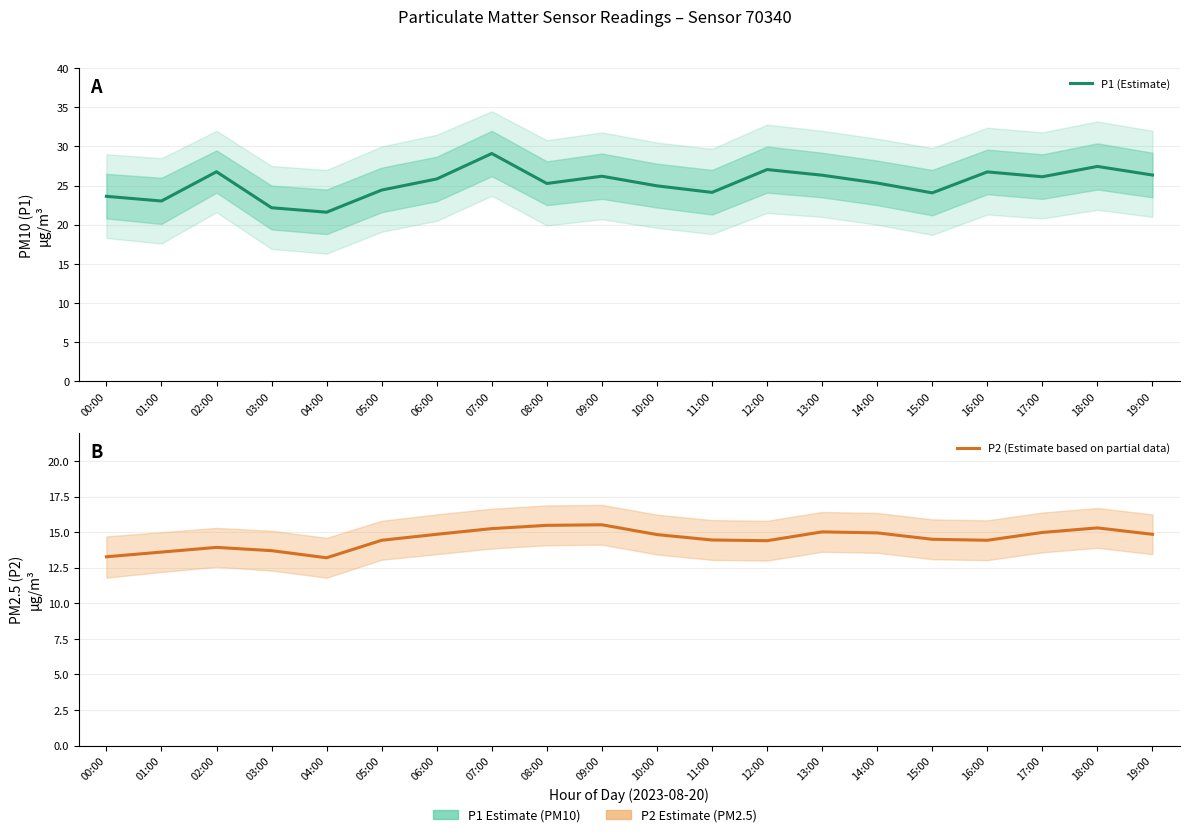

The P2 (Estimate based on partial data) series shows 15.5 at 08:00. True or false?

True